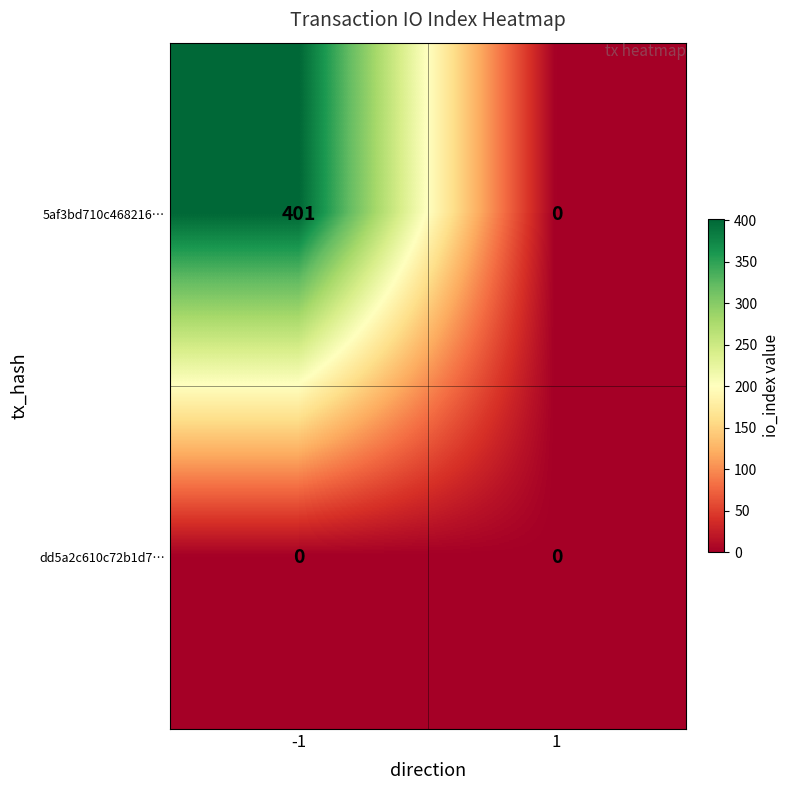

Rank the series by their average value, from highest to lowest.

5af3bd710c468216…, dd5a2c610c72b1d7…